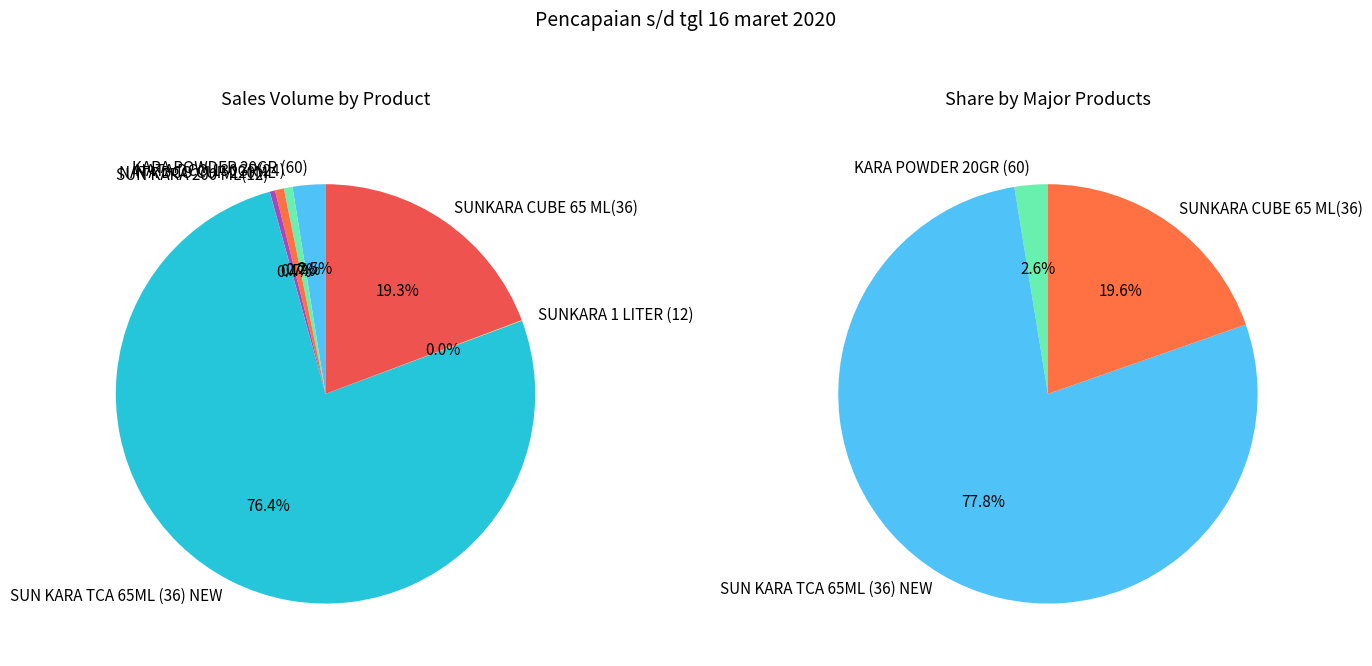

Does any single category account for the majority?

Yes